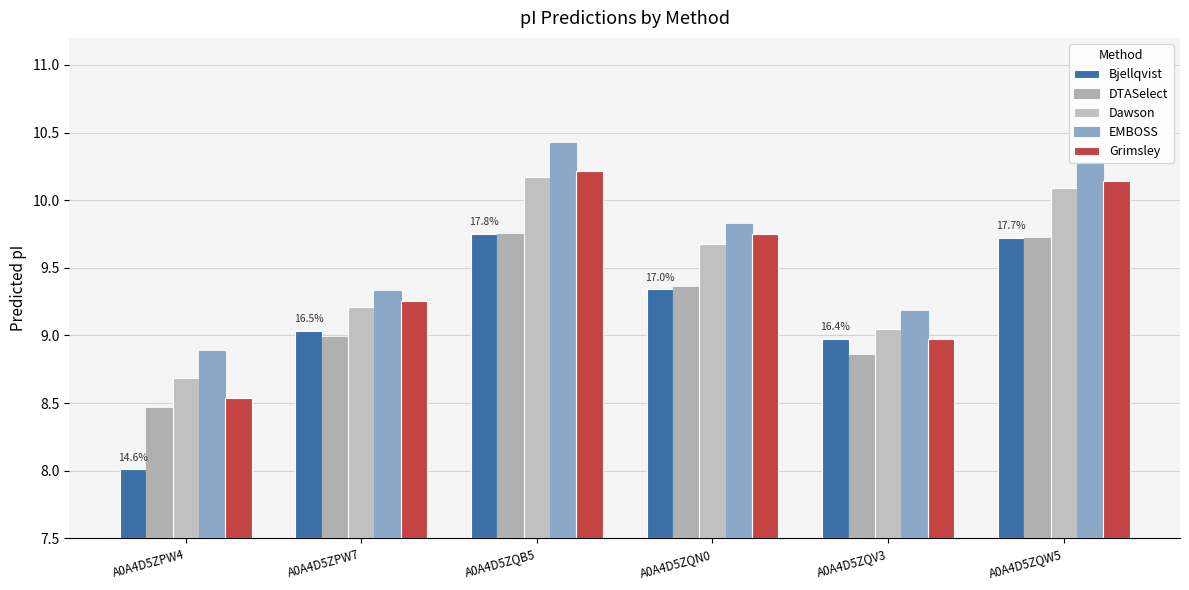

How many data points in EMBOSS are less than 9?

1